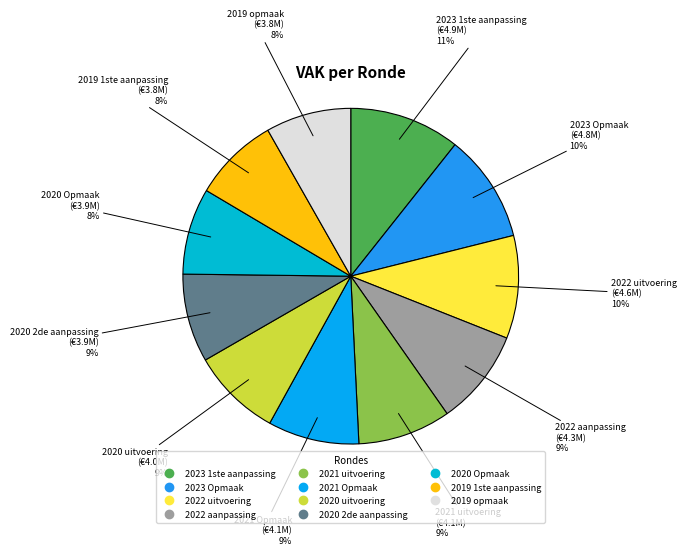

To the nearest percent, what is the combined percentage of 2023 Opmaak and 2022 uitvoering?

20%